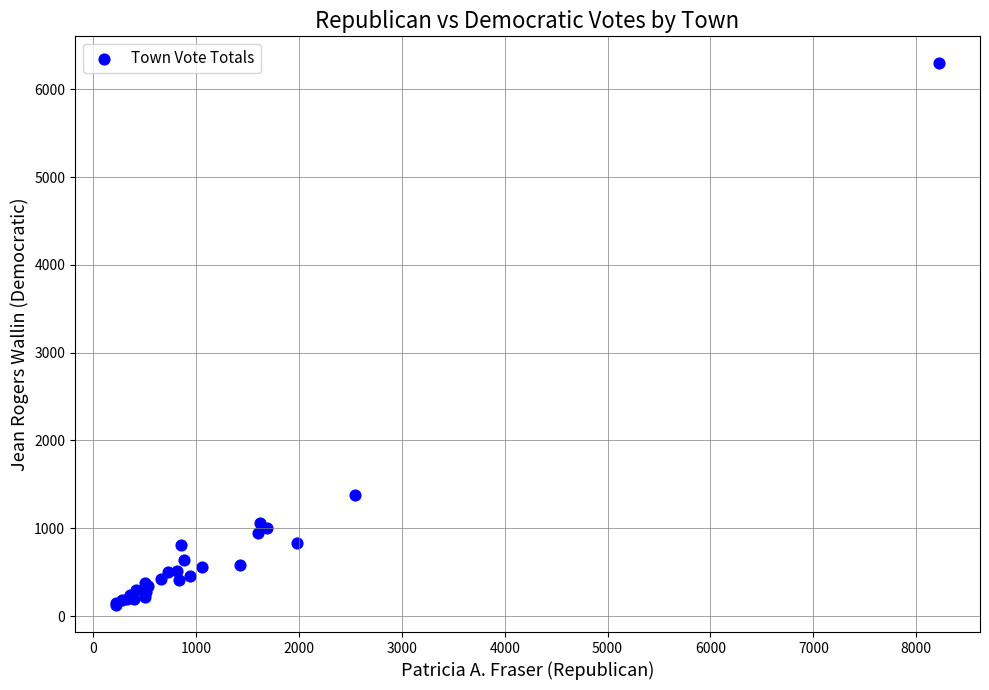

What Y value in the scatter plot is closest to 3210?

1374